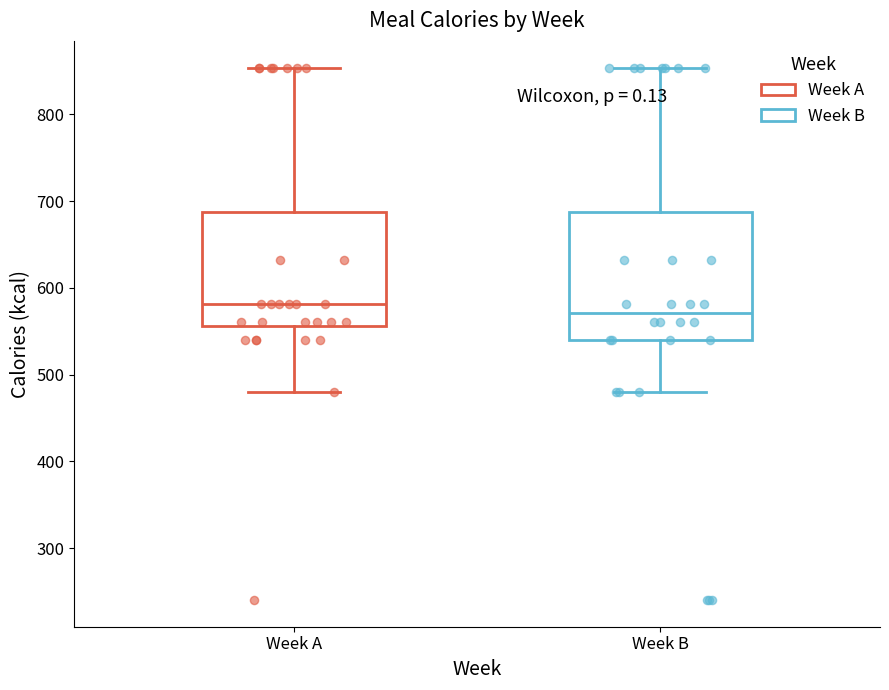

Which box's median line is the highest?

Week A